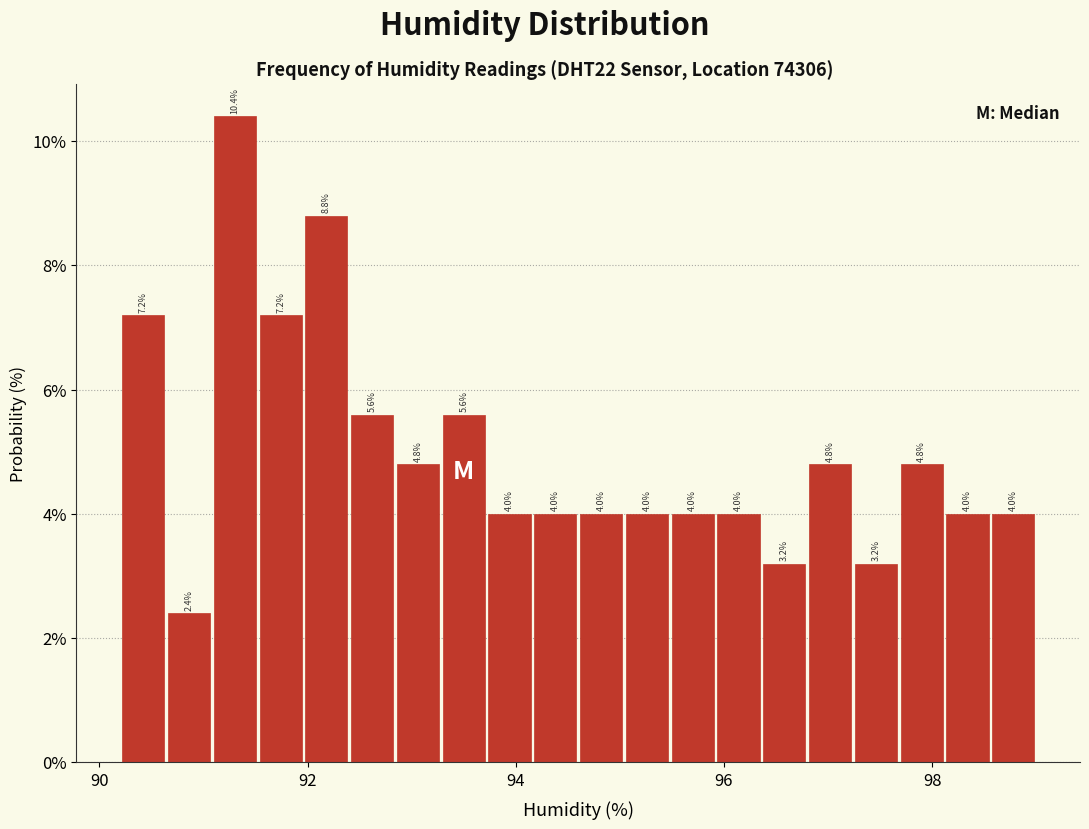

Read against the x-axis, roughly where is the centre of the tallest bar?

91.4